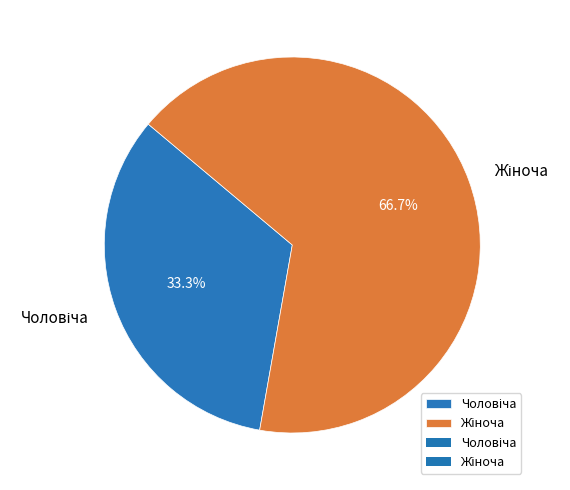

Does any single category account for the majority?

Yes